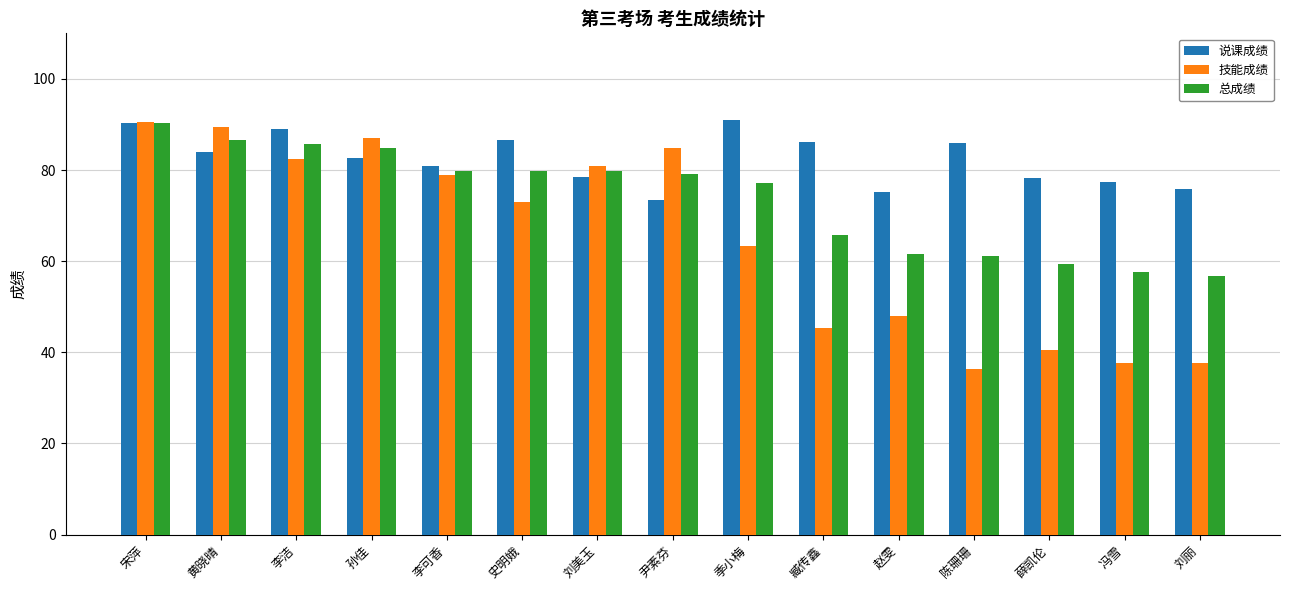

Is it true that 技能成绩 equals 84.9 at 尹素芬?

True